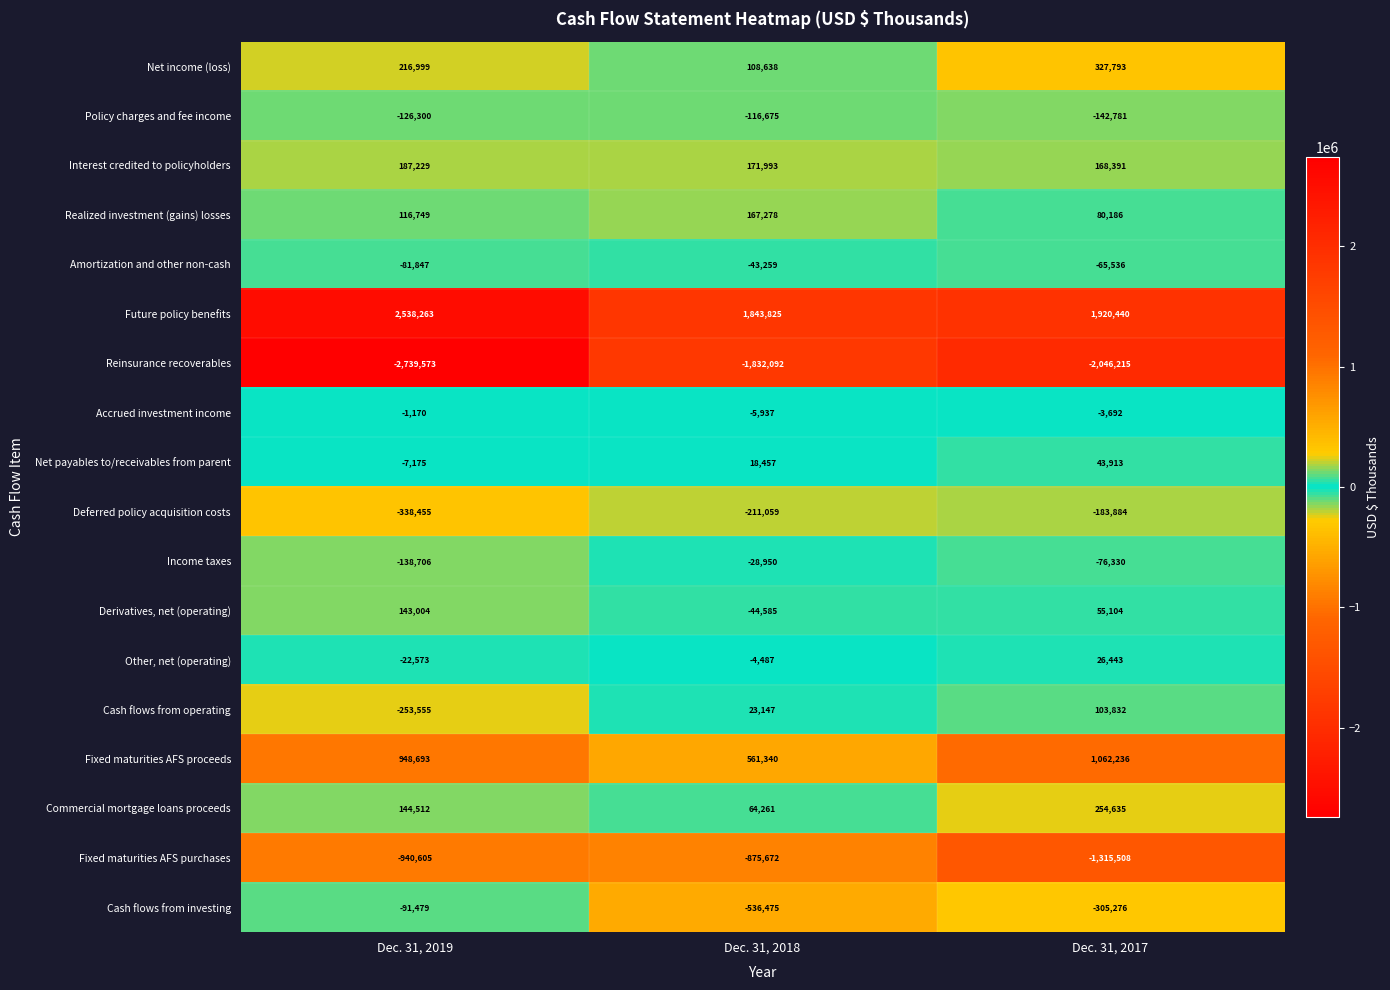

What is the sum of all Fixed maturities AFS proceeds values?

2572269